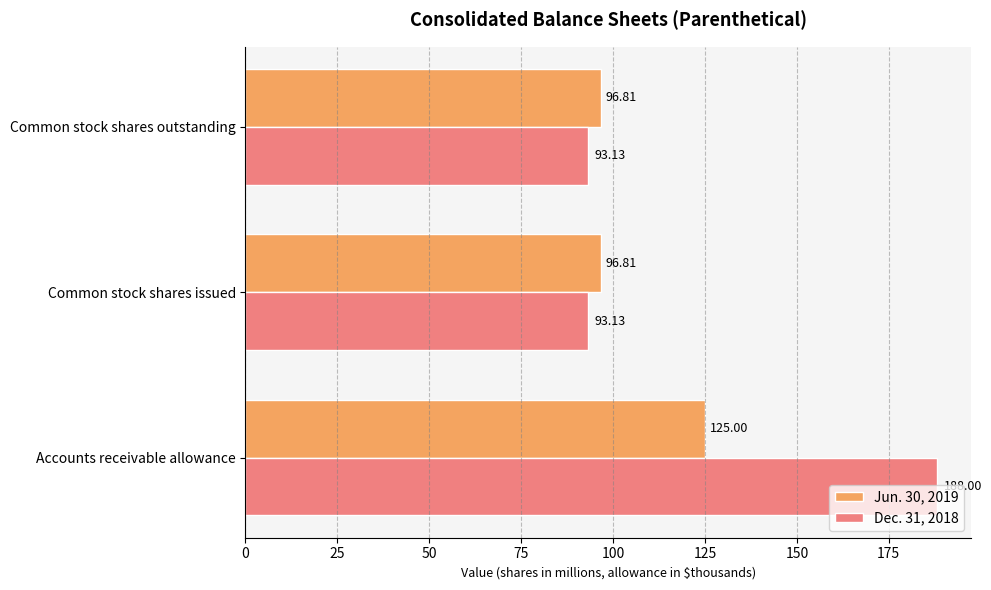

Which label corresponds to the largest value in the chart?

Accounts receivable allowance